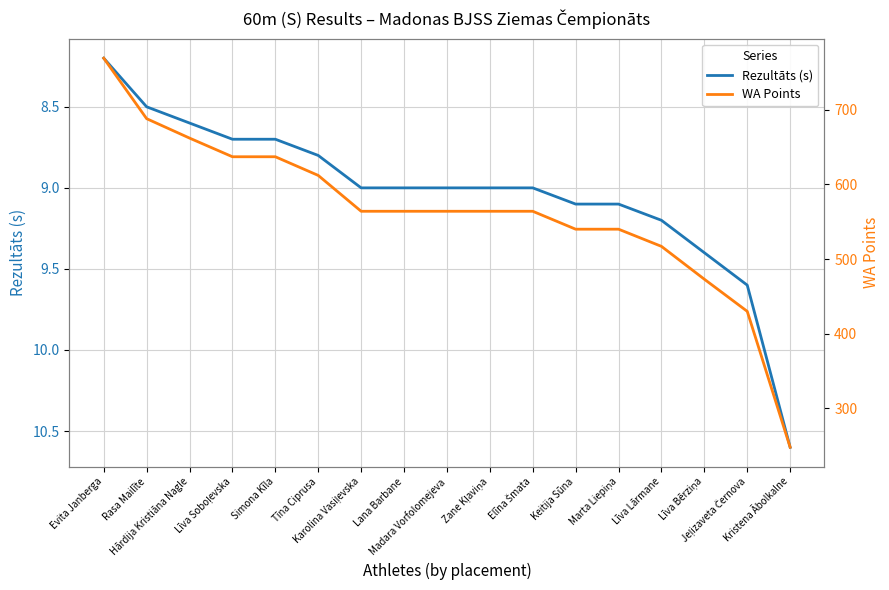

Between Simona Kīla and Karolina Vasiļevska, which is larger?

Karolina Vasiļevska